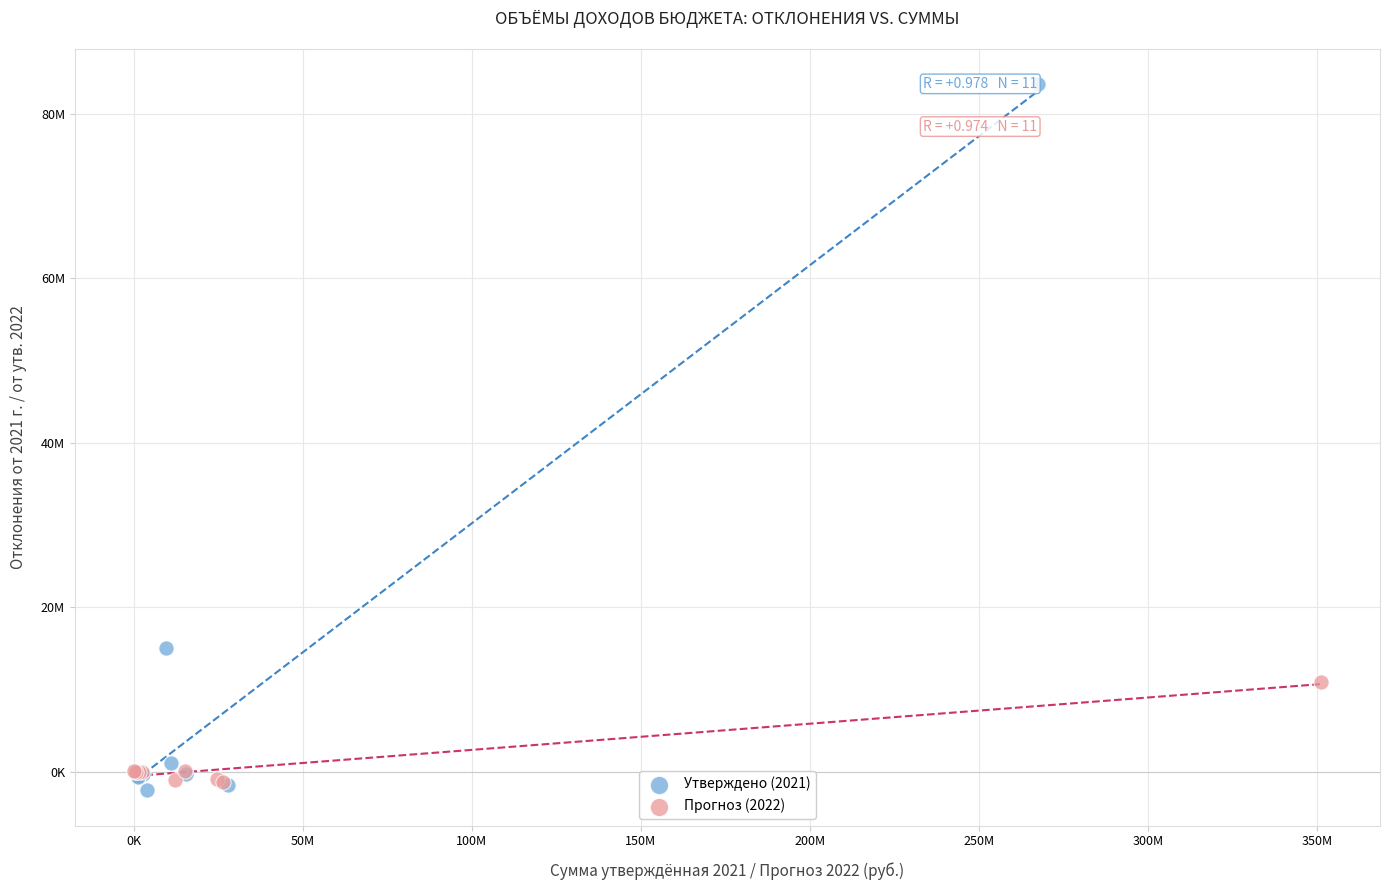

Which series has the largest Y range (max minus min)?

Утверждено (2021)